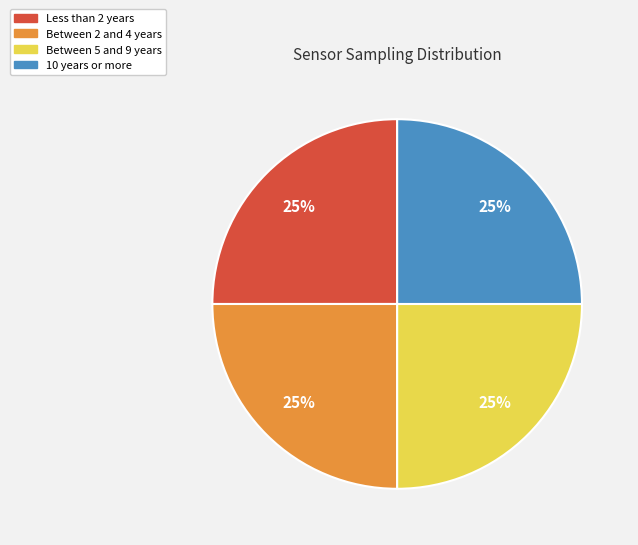

Approximately how many times larger is the value at Less than 2 years compared to 10 years or more?

1.0